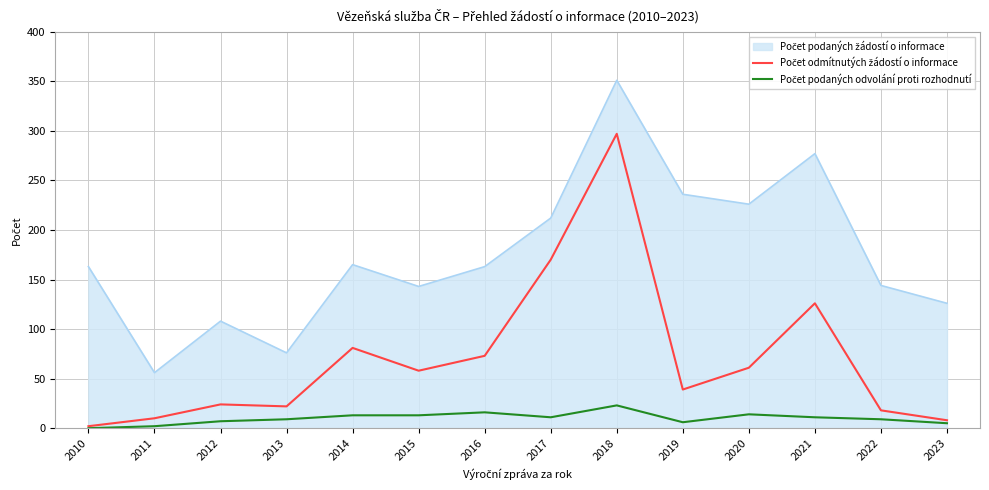

At which category is the sum across all series the highest?

2018